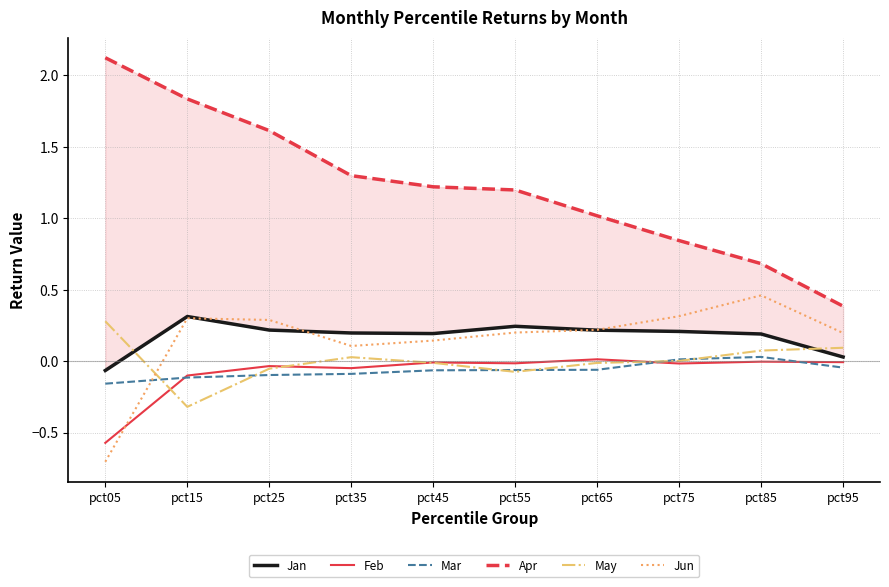

True or false: Feb and Jan intersect in this chart.

False